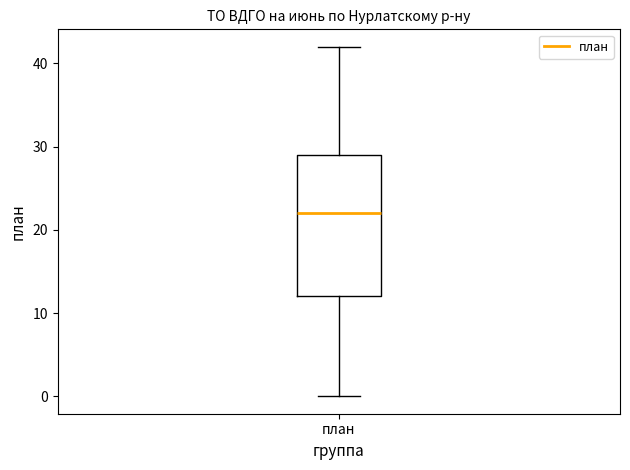

Read this box plot against the y-axis: the position of the median line, the range covered by the box, and the ends of both whiskers. The values are not printed on the chart, so give them approximately, as read against the axis.

median 22, box 12 to 29, whiskers 0 to 42